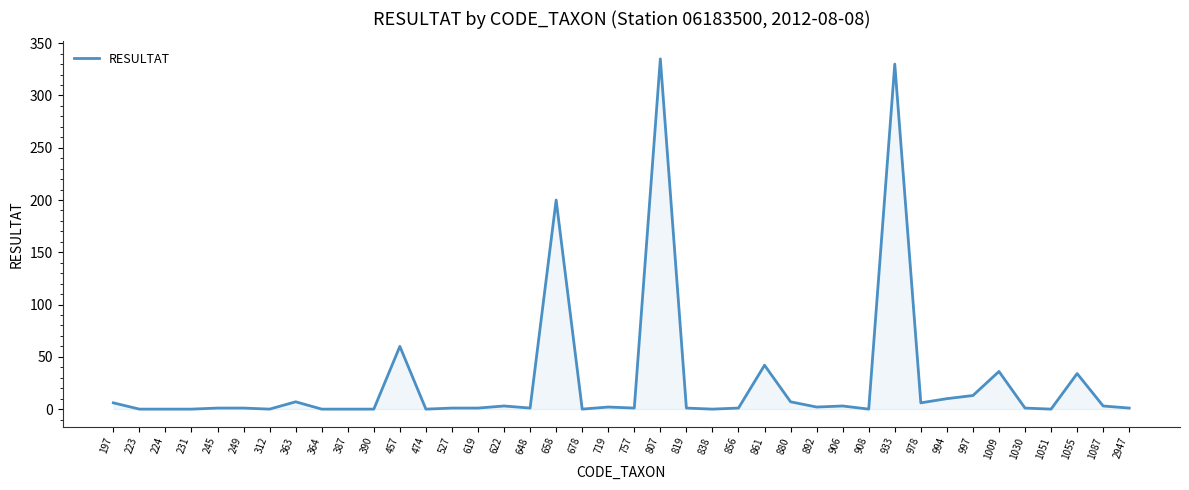

The value at 364 is 0. True or false?

True